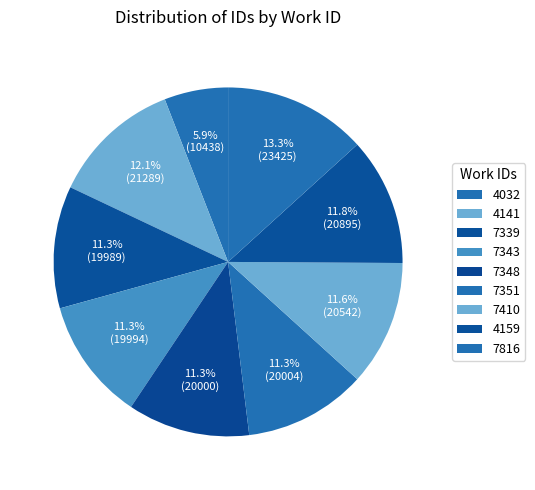

True or false: 7410 accounts for 12% of the total.

True